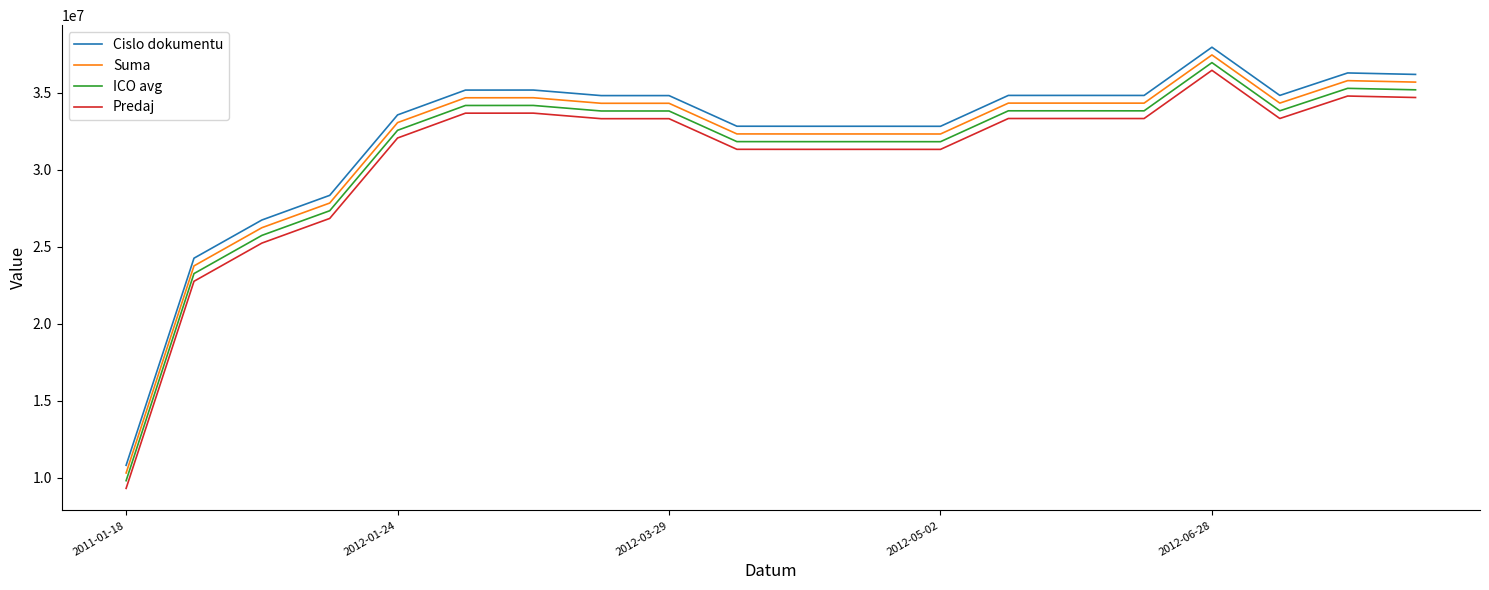

What is the difference between the maximum and minimum values in the Cislo dokumentu series?

27161184.0